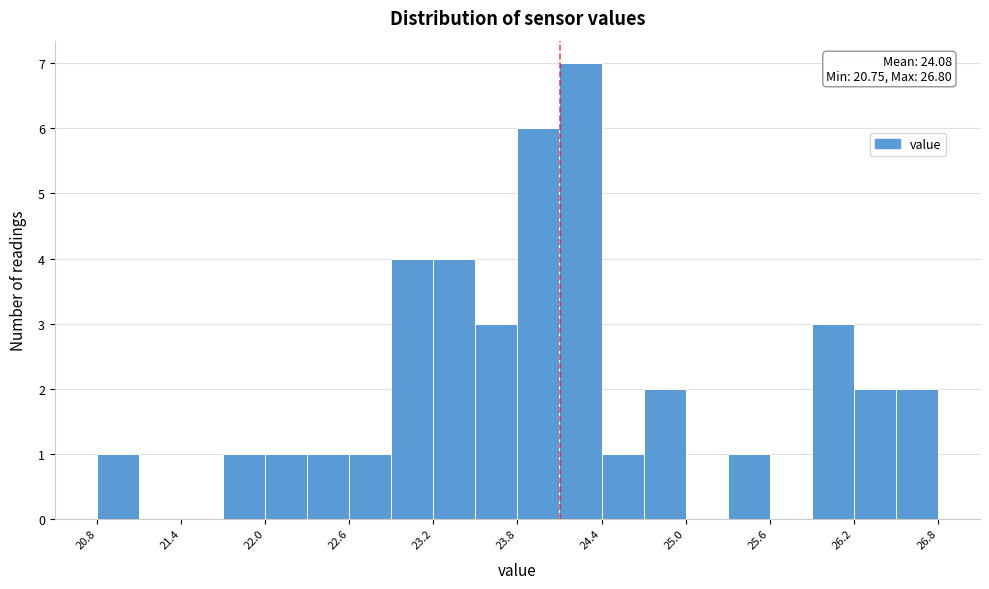

Read against the x-axis, roughly where is the centre of the tallest bar?

24.2